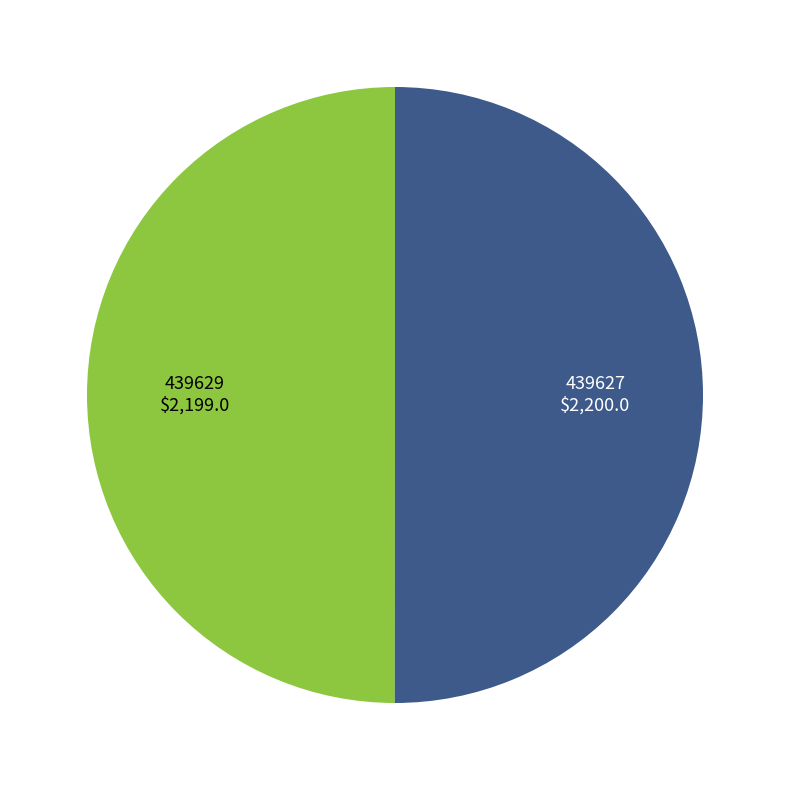

Count the number of slices in the pie.

2